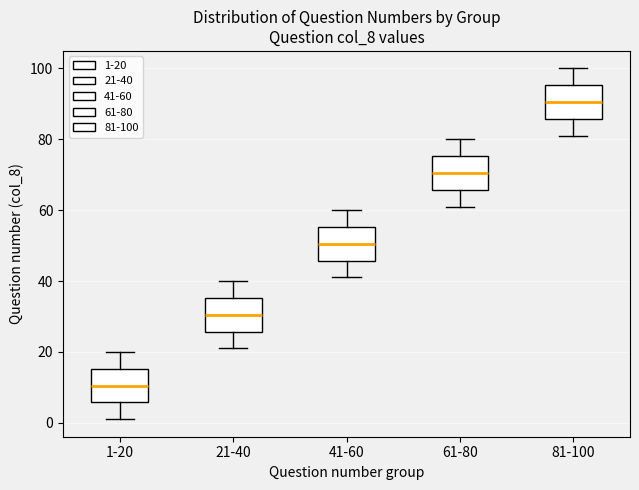

Reading left to right, read every box against the y-axis: the position of its median line, the range the box covers, and the ends of its whiskers. The values are not printed on the chart, so give them approximately, as read against the axis.

1-20: median 10, box 6 to 16, whiskers 2 to 20
21-40: median 30, box 26 to 36, whiskers 22 to 40
41-60: median 50, box 46 to 56, whiskers 42 to 60
61-80: median 70, box 66 to 76, whiskers 62 to 80
81-100: median 90, box 86 to 96, whiskers 82 to 100